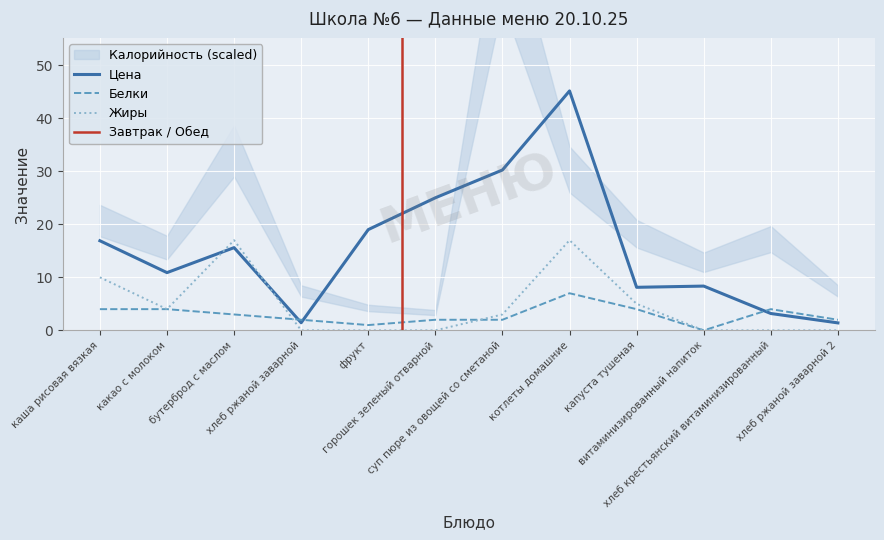

Reading right to left, list all the values displayed in this chart.

Цена: хлеб ржаной заварной 2=1.4	хлеб крестьянский витаминизированный=3.2	витаминизированный напиток=8.3	капуста тушеная=8.1	котлеты домашние=45.1	суп пюре из овощей со сметаной=30.2	горошек зеленый отварной=25.0	фрукт=19.0	хлеб ржаной заварной=1.4	бутерброд с маслом=15.6	какао с молоком=10.9	каша рисовая вязкая=16.9
Белки: хлеб ржаной заварной 2=2.0	хлеб крестьянский витаминизированный=4.0	витаминизированный напиток=0.0	капуста тушеная=4.0	котлеты домашние=7.0	суп пюре из овощей со сметаной=2.0	горошек зеленый отварной=2.0	фрукт=1.0	хлеб ржаной заварной=2.0	бутерброд с маслом=3.0	какао с молоком=4.0	каша рисовая вязкая=4.0
Жиры: хлеб ржаной заварной 2=0.0	хлеб крестьянский витаминизированный=0.0	витаминизированный напиток=0.0	капуста тушеная=5.0	котлеты домашние=17.0	суп пюре из овощей со сметаной=3.0	горошек зеленый отварной=0.0	фрукт=0.0	хлеб ржаной заварной=0.0	бутерброд с маслом=17.0	какао с молоком=4.0	каша рисовая вязкая=10.0